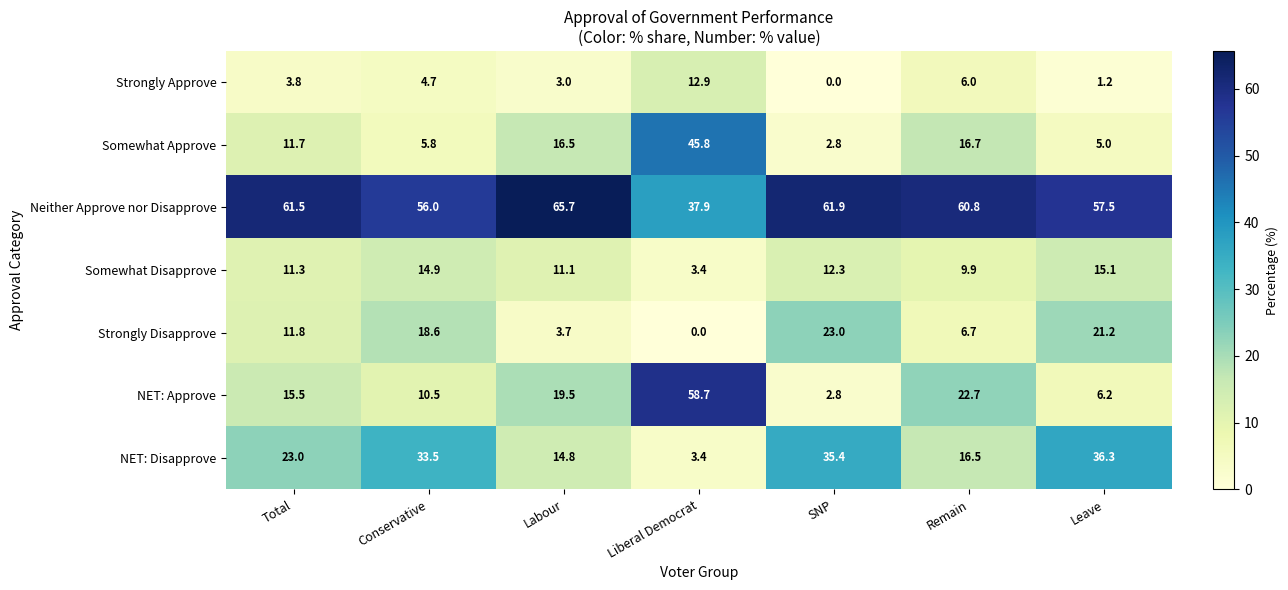

True or false: Somewhat Approve has a value of 5.0 at Leave.

True